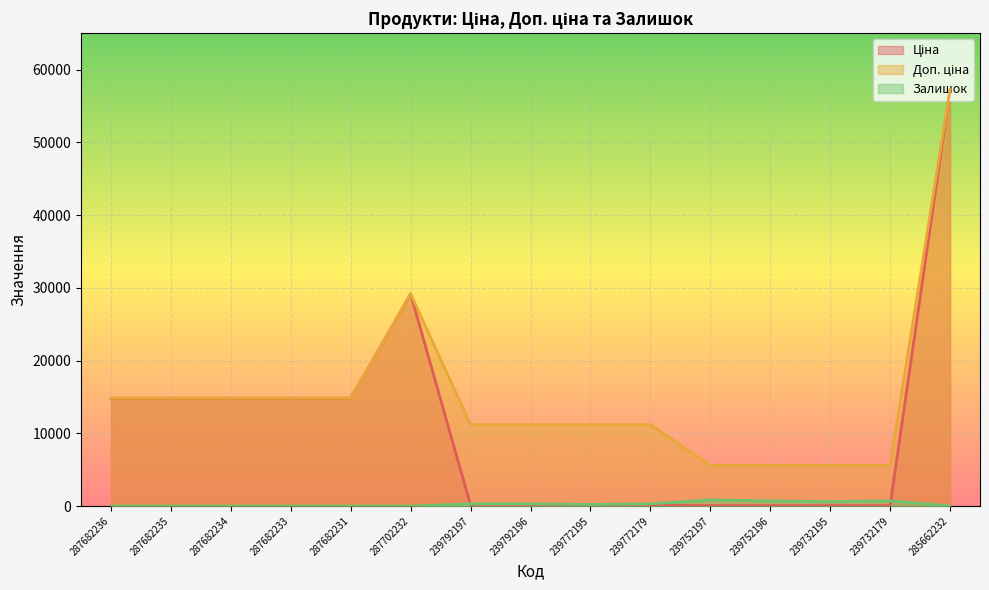

Which series has the largest range (max minus min)?

Ціна